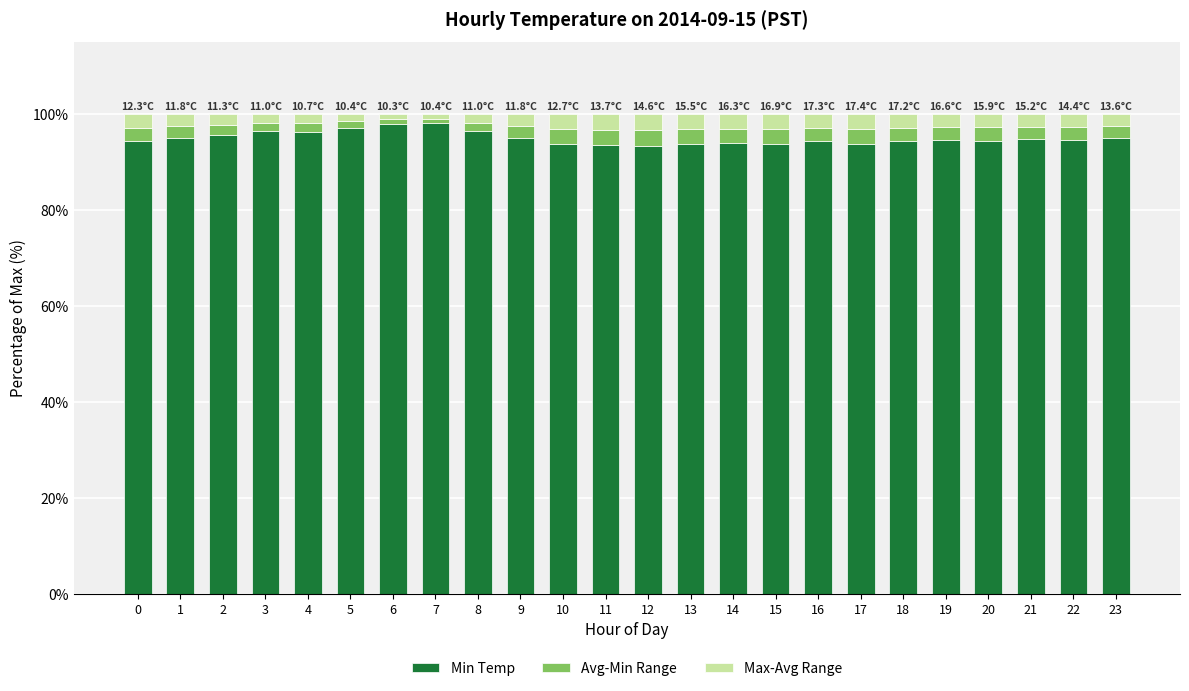

What is the sum of all Min Temp values?

2281.5